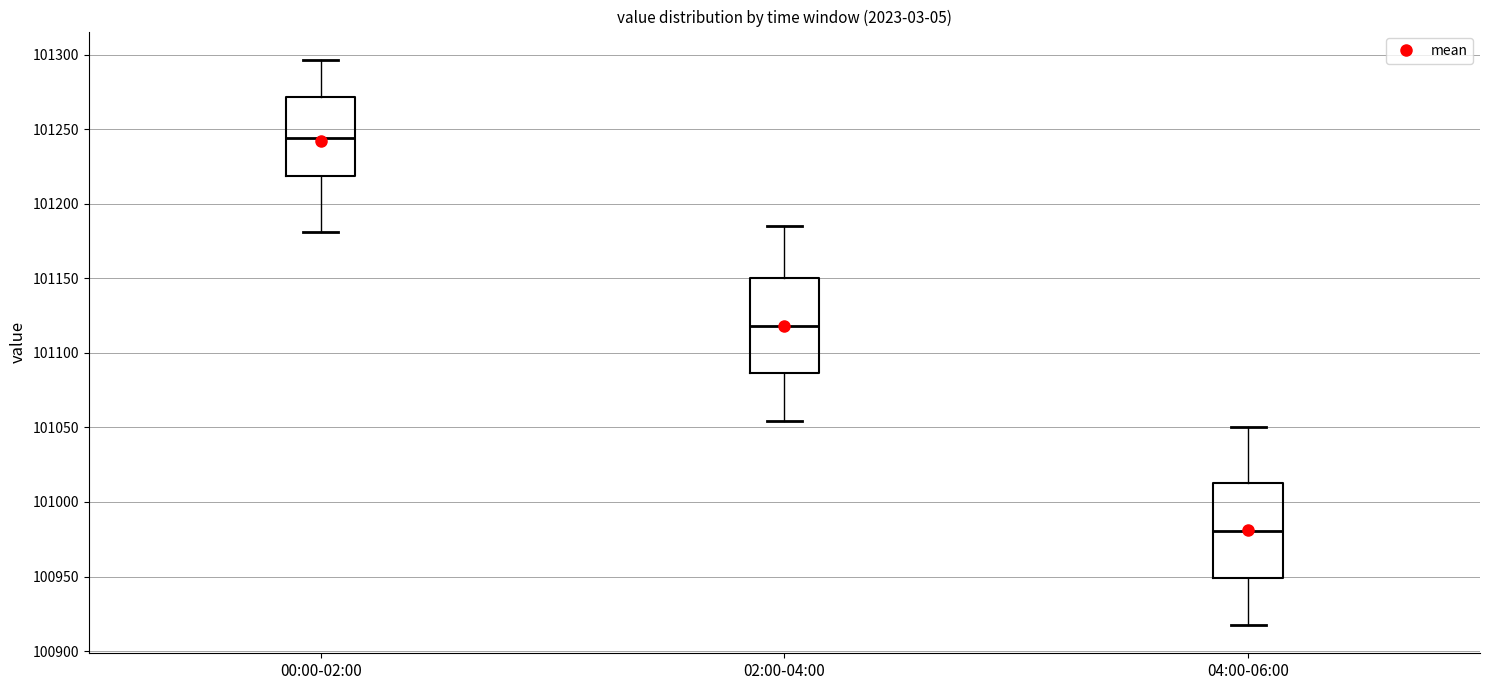

Reading left to right, transcribe this box plot: for each box, give where its median line is, the range the box spans, and where its two whiskers end, as read against the y-axis. The values are not printed on the chart, so give them approximately, as read against the axis.

00:00-02:00: median 101245, box 101220 to 101270, whiskers 101180 to 101295
02:00-04:00: median 101120, box 101085 to 101150, whiskers 101055 to 101185
04:00-06:00: median 100980, box 100950 to 101015, whiskers 100920 to 101050